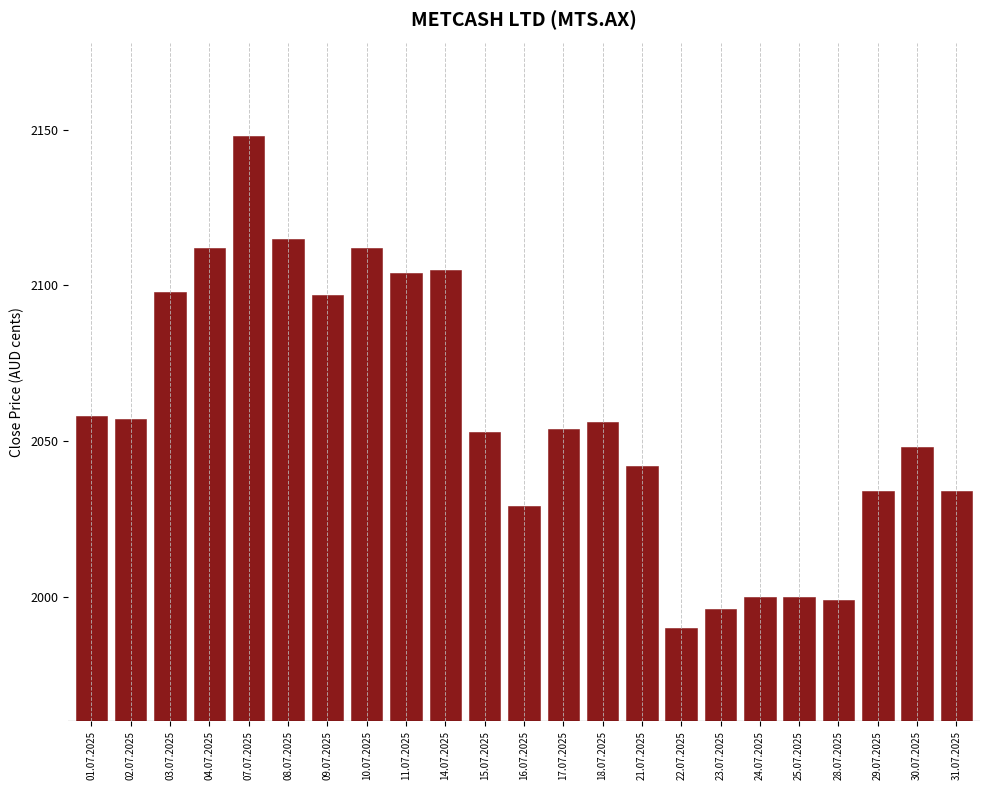

Reading left to right, list all the values displayed in this chart.

2058	2057	2098	2112	2148	2115	2097	2112	2104	2105	2053	2029	2054	2056	2042	1990	1996	2000	2000	1999	2034	2048	2034